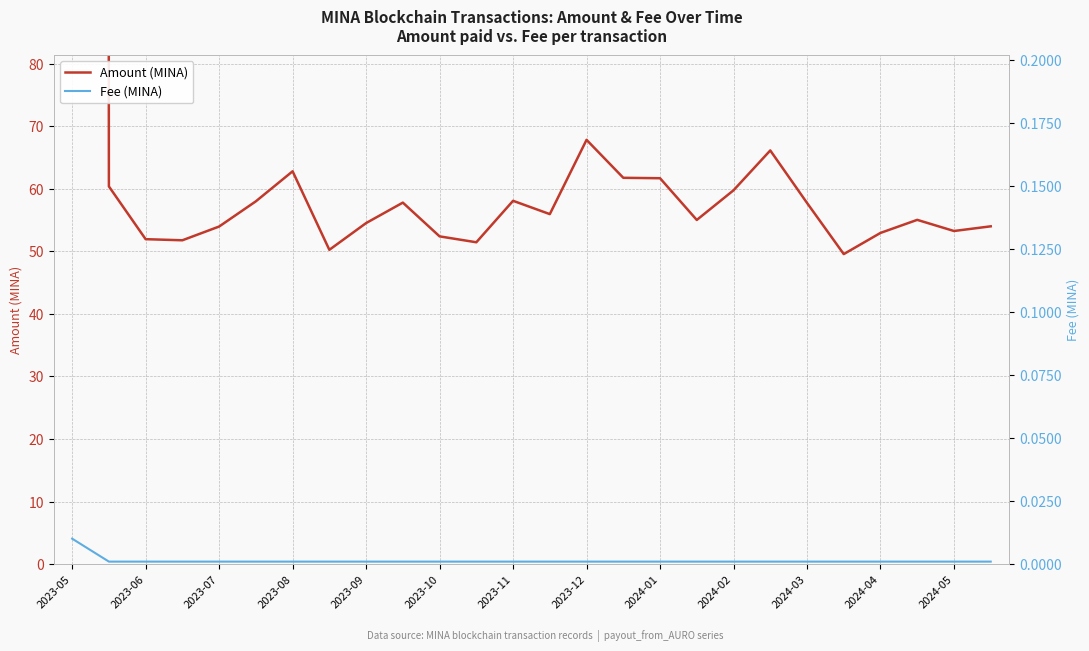

Reading left to right, what are all the values shown in this chart?

Amount (MINA): 7042.2	60.4	51.9	51.8	54.0	58.0	62.8	50.2	54.5	57.8	52.4	51.4	58.1	55.9	67.8	61.7	61.7	55.0	59.7	66.1	57.7	49.6	52.9	55.0	53.2	54.0
Fee (MINA): 0.0	0.0	0.0	0.0	0.0	0.0	0.0	0.0	0.0	0.0	0.0	0.0	0.0	0.0	0.0	0.0	0.0	0.0	0.0	0.0	0.0	0.0	0.0	0.0	0.0	0.0